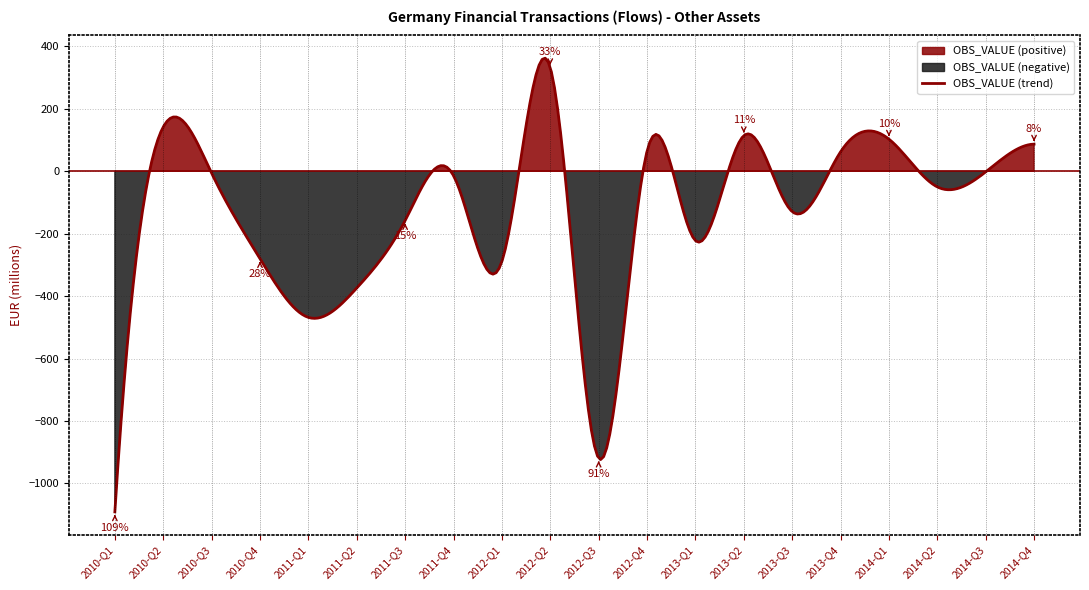

Reading left to right, transcribe all the data shown in this chart.

2010-Q1=-1091	2010-Q2=142	2010-Q3=-6	2010-Q4=-280	2011-Q1=-468	2011-Q2=-374	2011-Q3=-158	2011-Q4=-14	2012-Q1=-289	2012-Q2=332	2012-Q3=-919	2012-Q4=64	2013-Q1=-222	2013-Q2=114	2013-Q3=-129	2013-Q4=62	2014-Q1=103	2014-Q2=-50	2014-Q3=-2	2014-Q4=87